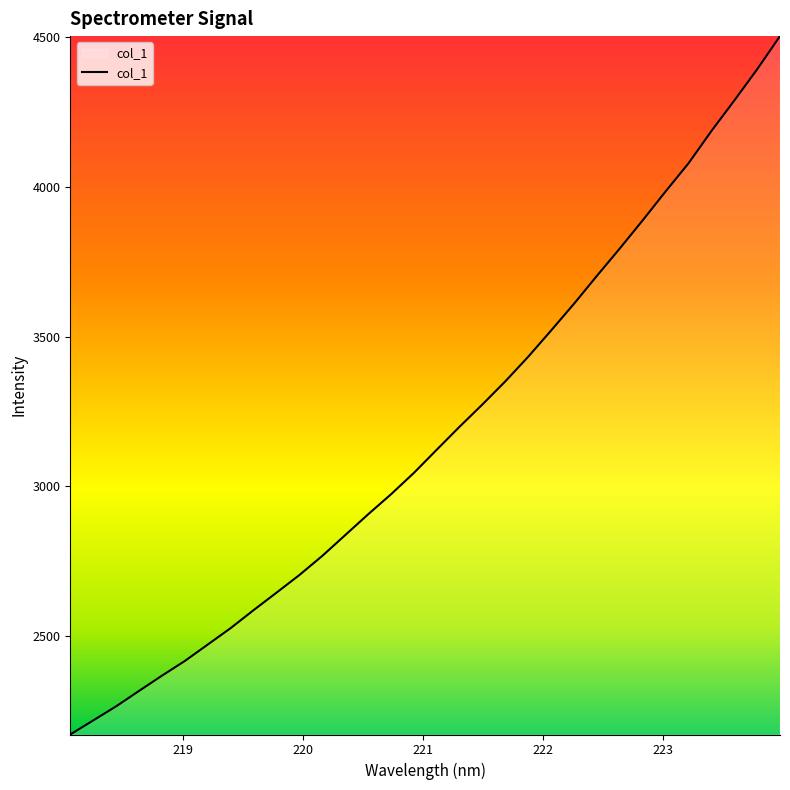

What is the difference between the maximum and minimum values?

2333.4